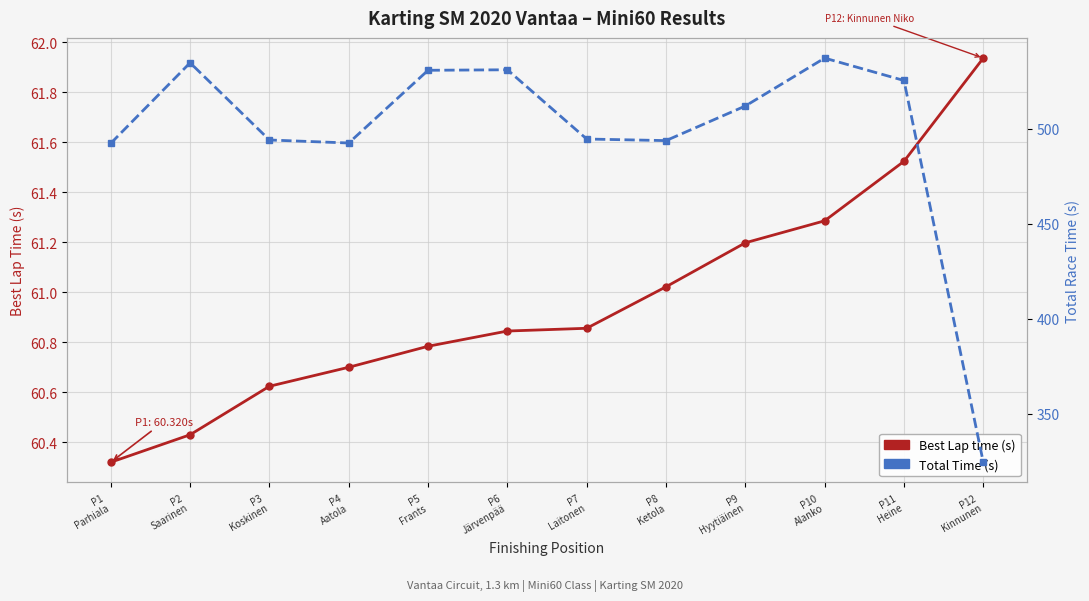

The Best Lap time (s) series shows 60.6 at P3
Koskinen. True or false?

True